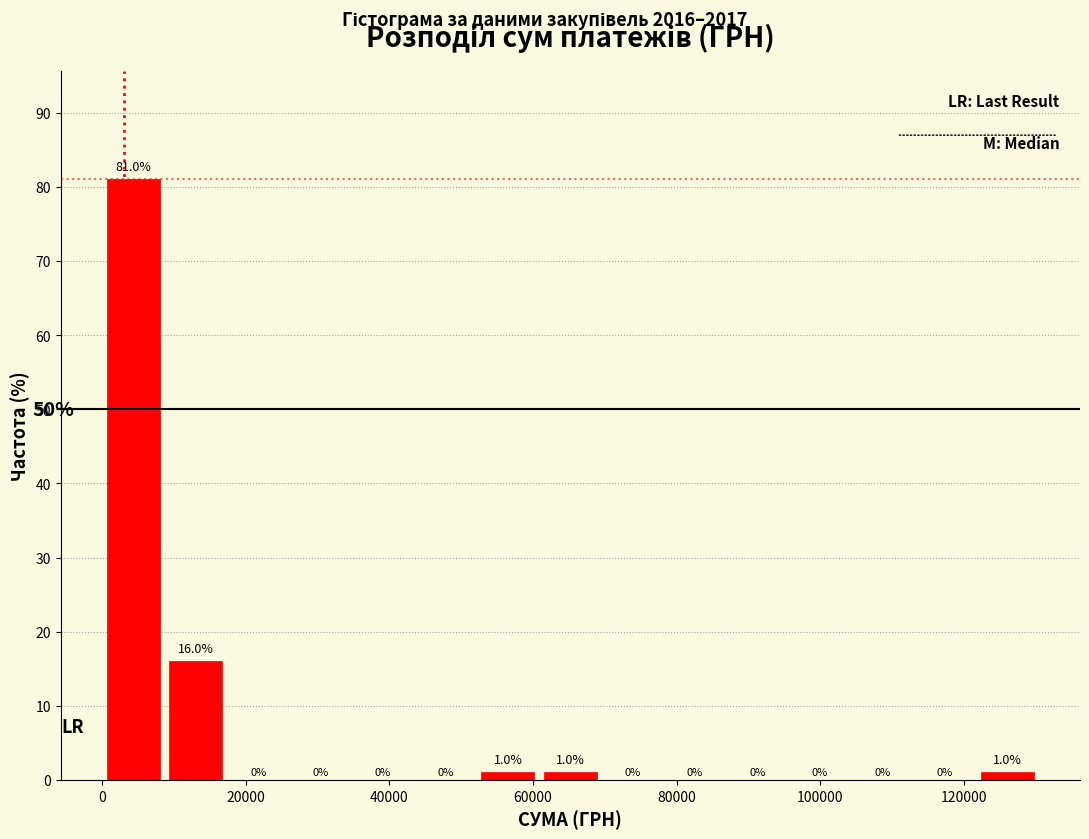

Which range on the x-axis has the tallest bar?

0 to 8000